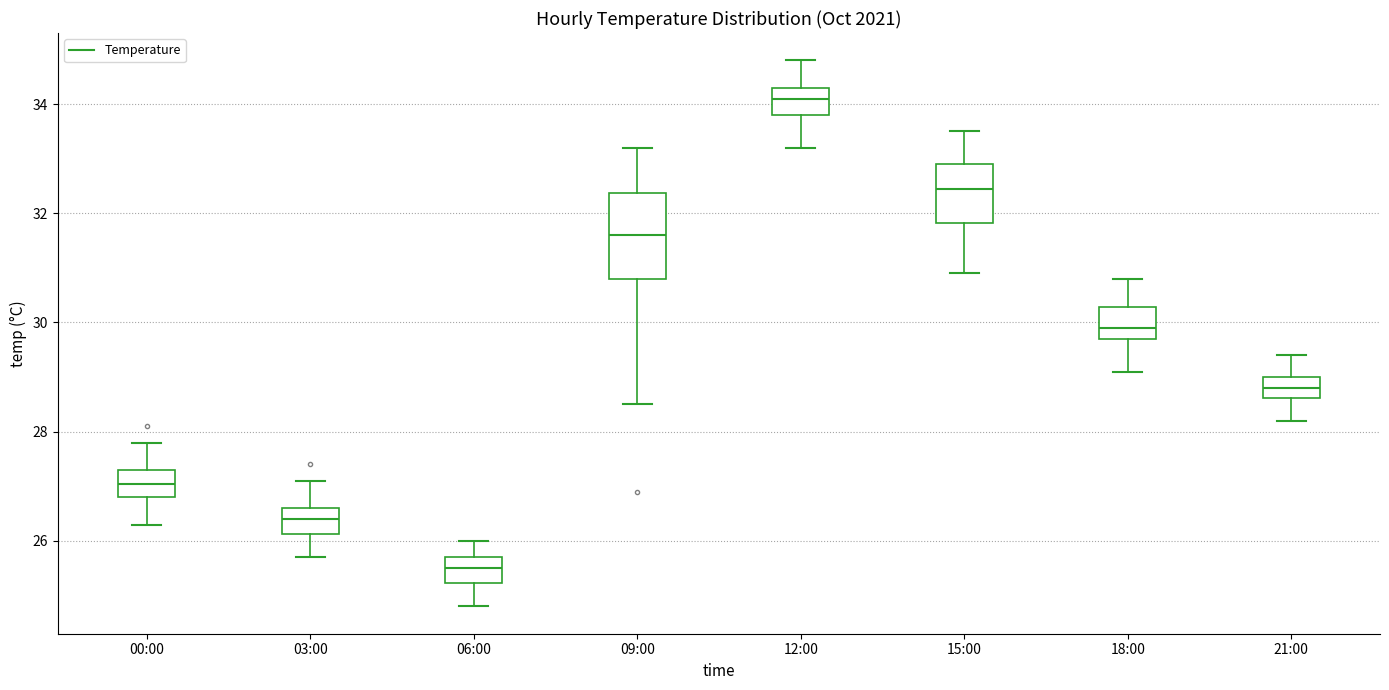

Reading left to right, transcribe this box plot: for each box, give where its median line is, the range the box spans, and where its two whiskers end, as read against the y-axis. The values are not printed on the chart, so give them approximately, as read against the axis.

00:00: median 27.0, box 26.8 to 27.4, whiskers 26.4 to 27.8
03:00: median 26.4, box 26.2 to 26.6, whiskers 25.8 to 27.2
06:00: median 25.6, box 25.2 to 25.8, whiskers 24.8 to 26.0
09:00: median 31.6, box 30.8 to 32.4, whiskers 28.6 to 33.2
12:00: median 34.2, box 33.8 to 34.4, whiskers 33.2 to 34.8
15:00: median 32.4, box 31.8 to 33.0, whiskers 31.0 to 33.6
18:00: median 30.0, box 29.8 to 30.2, whiskers 29.2 to 30.8
21:00: median 28.8, box 28.6 to 29.0, whiskers 28.2 to 29.4